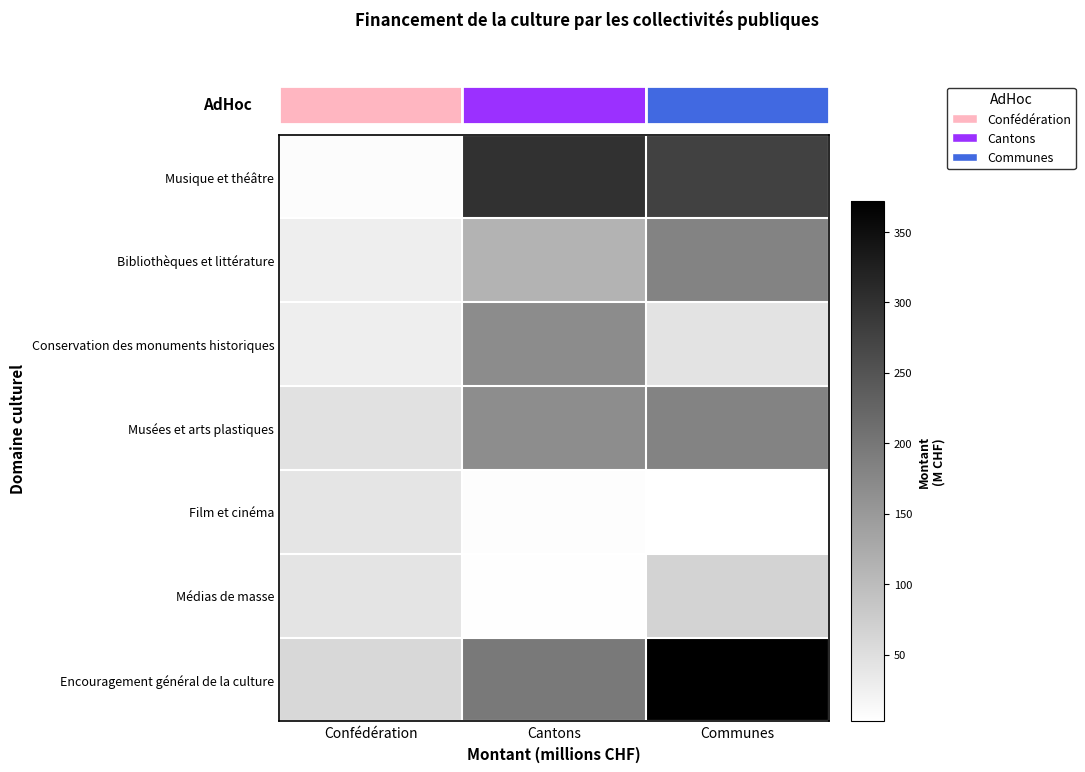

Between Confédération and Communes, which series saw the biggest shift?

Encouragement général de la culture